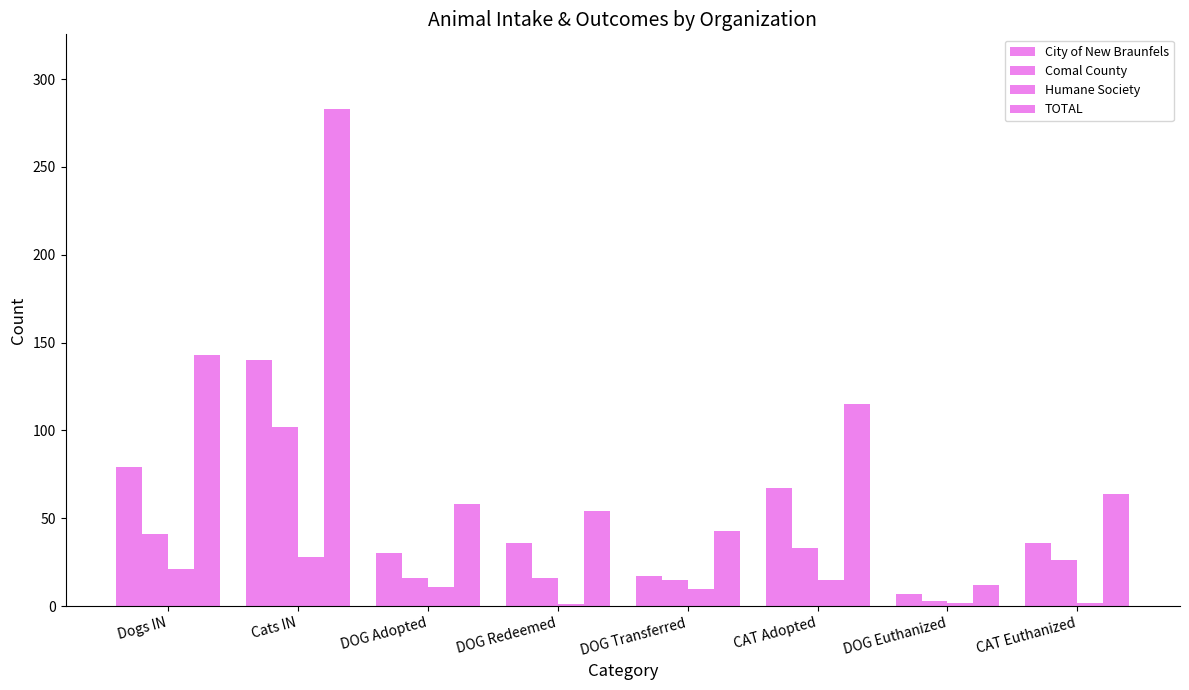

True or false: TOTAL has a value of 85 at CAT Euthanized.

False